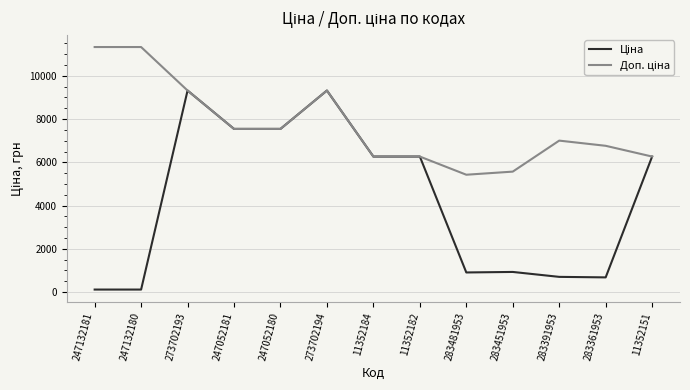

What is the total value across all series at 283481953?

6330.2